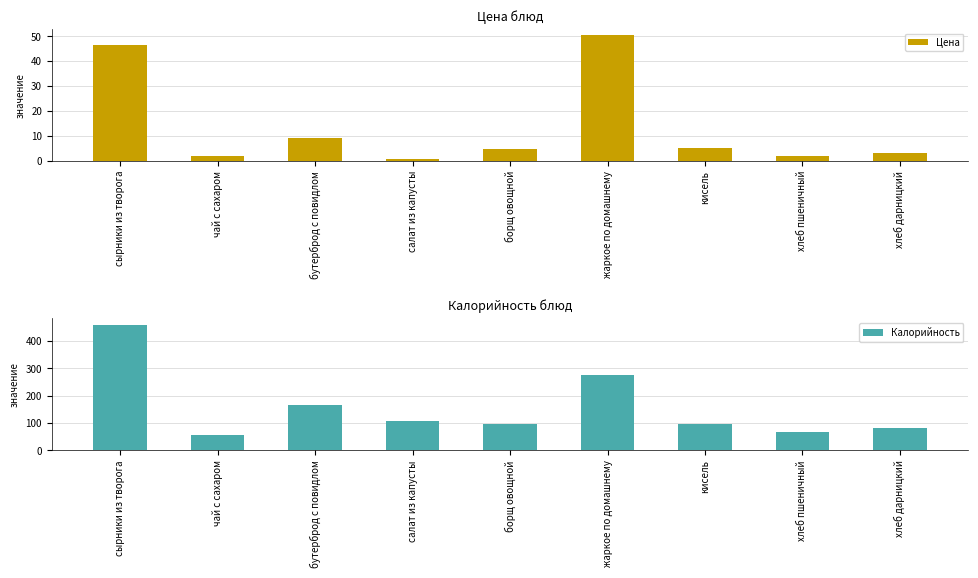

What is the total value across all series at хлеб дарницкий?

85.2